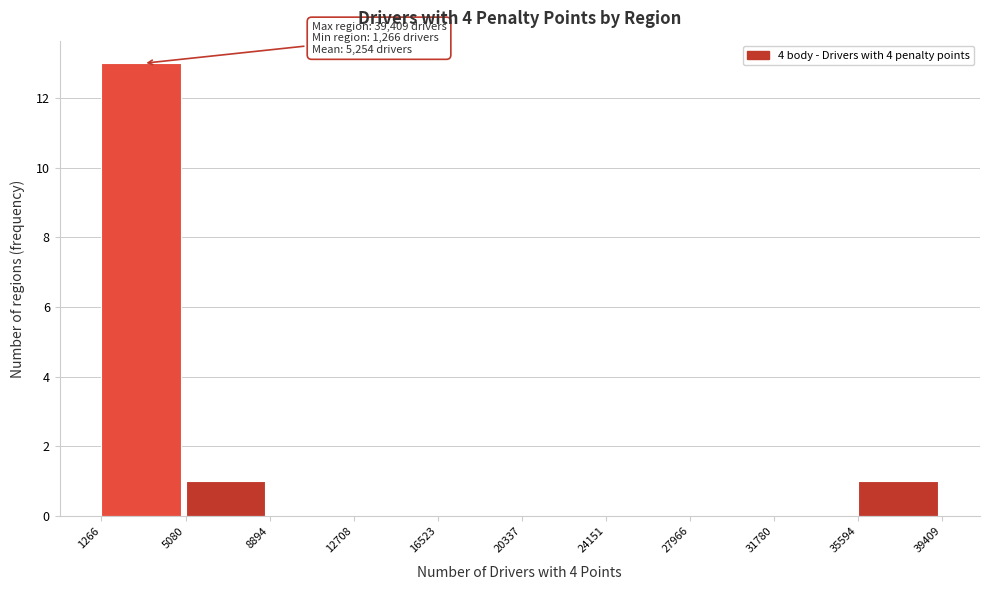

Over which range of the x-axis is the bar tallest?

1266 to 5080